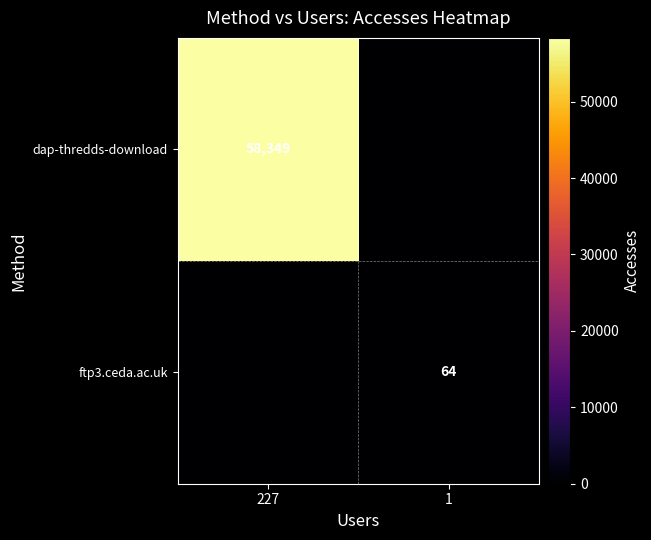

The ftp3.ceda.ac.uk series shows 32 at 1. True or false?

False